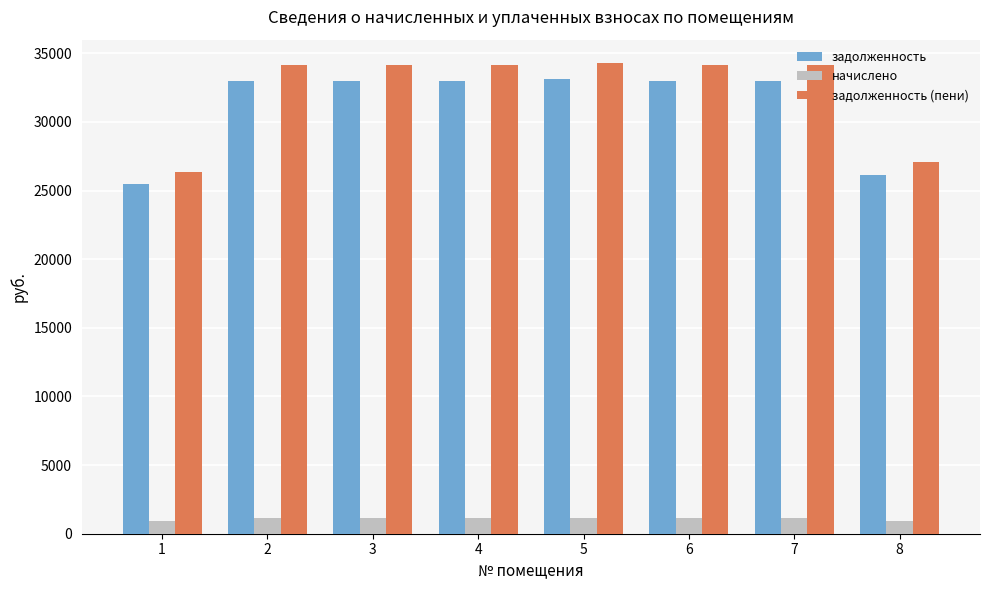

What is the minimum value shown in the chart?

905.8